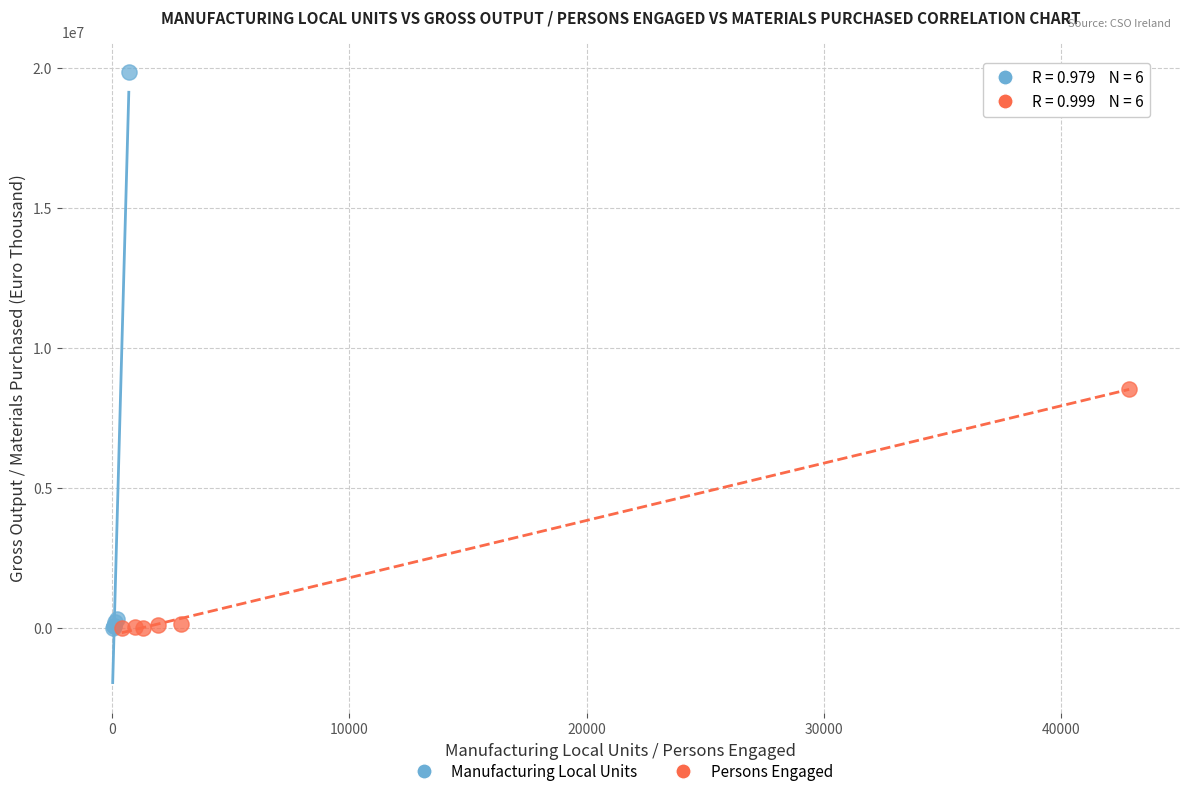

Which series has the largest Y range (max minus min)?

Manufacturing Local Units